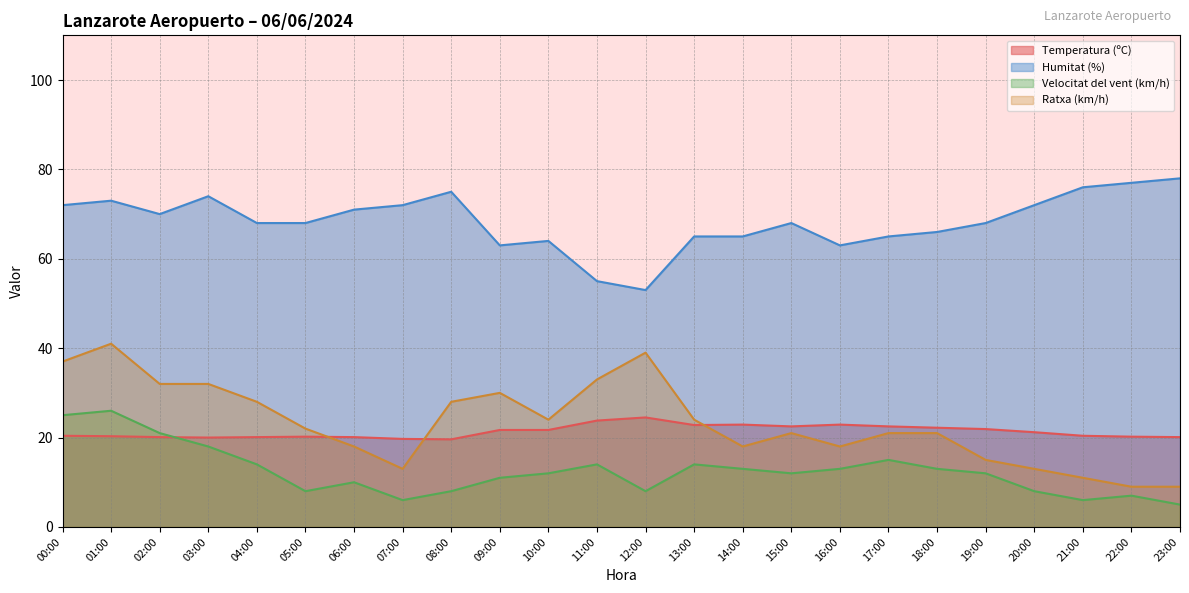

What are all the series names shown in the legend?

Temperatura (ºC), Humitat (%), Velocitat del vent (km/h), Ratxa (km/h)